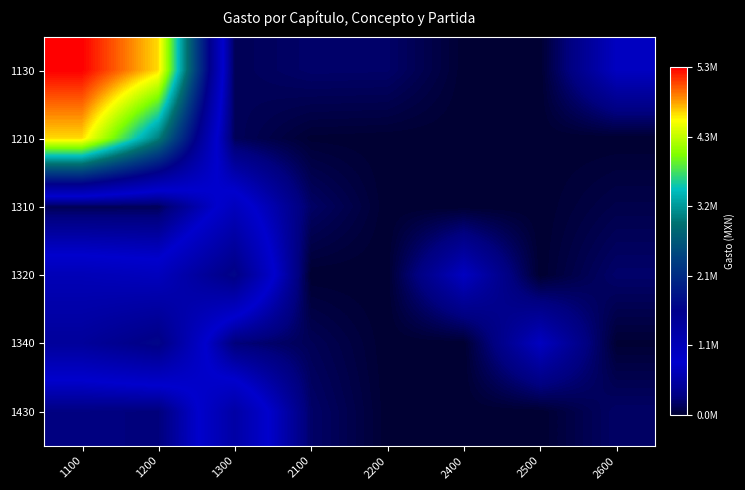

Count the number of categories in the chart.

8